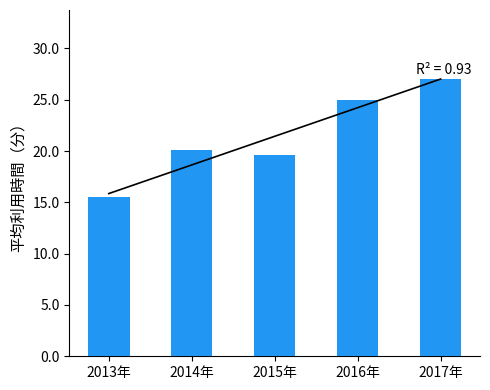

Which label corresponds to the largest value in the chart?

2017年